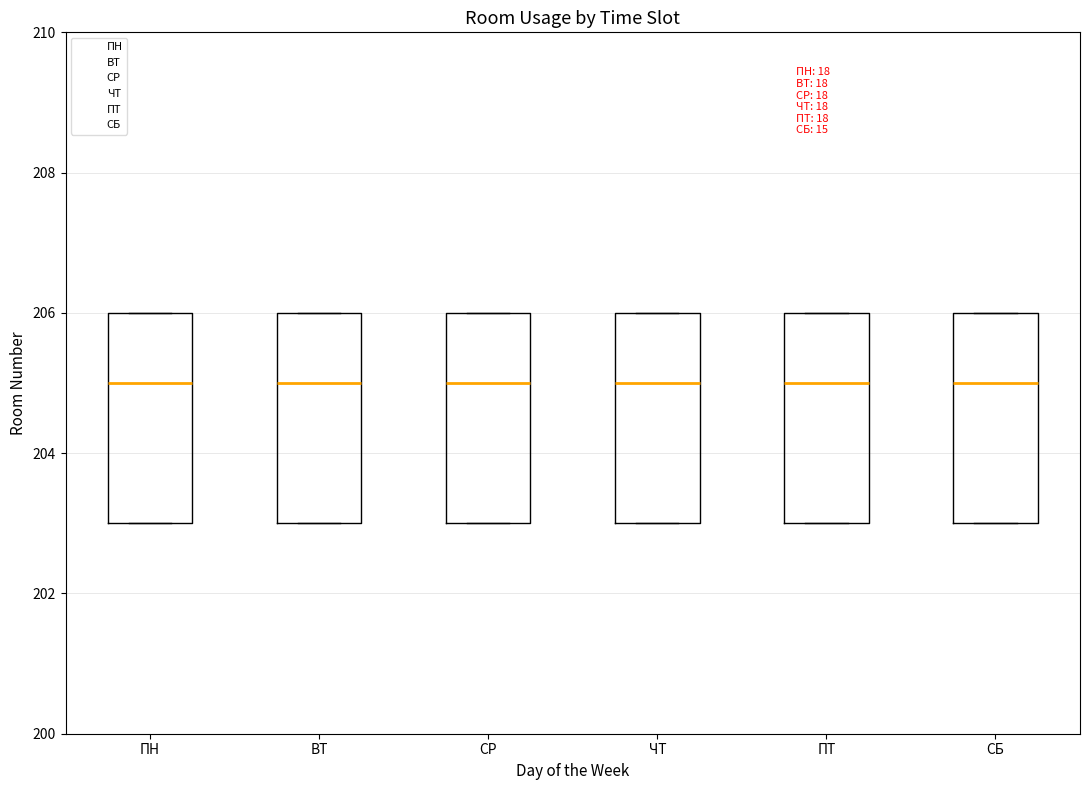

Reading left to right, transcribe this box plot: for each box, give where its median line is, the range the box spans, and where its two whiskers end, as read against the y-axis. The values are not printed on the chart, so give them approximately, as read against the axis.

ПН: median 205, box 203 to 206, whiskers 203 to 206
ВТ: median 205, box 203 to 206, whiskers 203 to 206
СР: median 205, box 203 to 206, whiskers 203 to 206
ЧТ: median 205, box 203 to 206, whiskers 203 to 206
ПТ: median 205, box 203 to 206, whiskers 203 to 206
СБ: median 205, box 203 to 206, whiskers 203 to 206